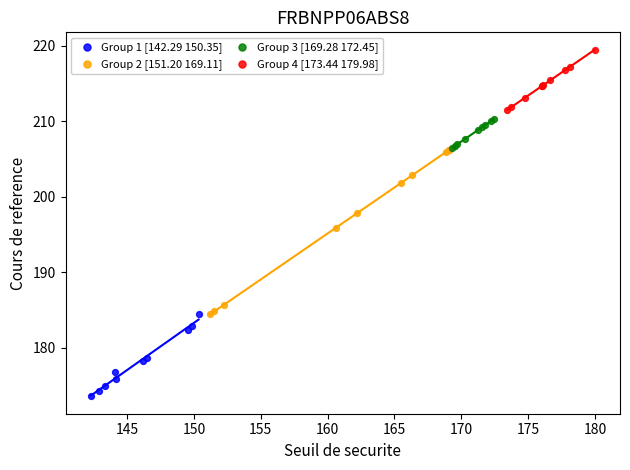

What are all the series names shown in the legend?

Group 1 [142.29 150.35], Group 2 [151.20 169.11], Group 3 [169.28 172.45], Group 4 [173.44 179.98]